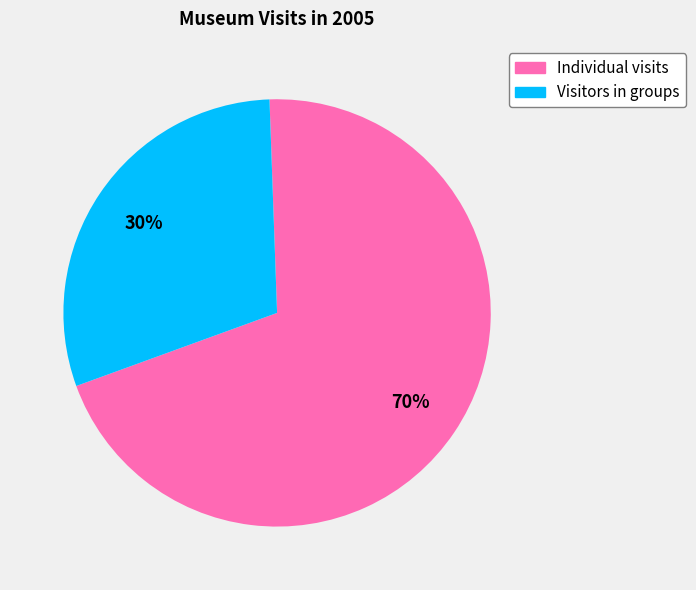

To the nearest percent, what is the combined percentage of Visitors in groups and Individual visits?

100%